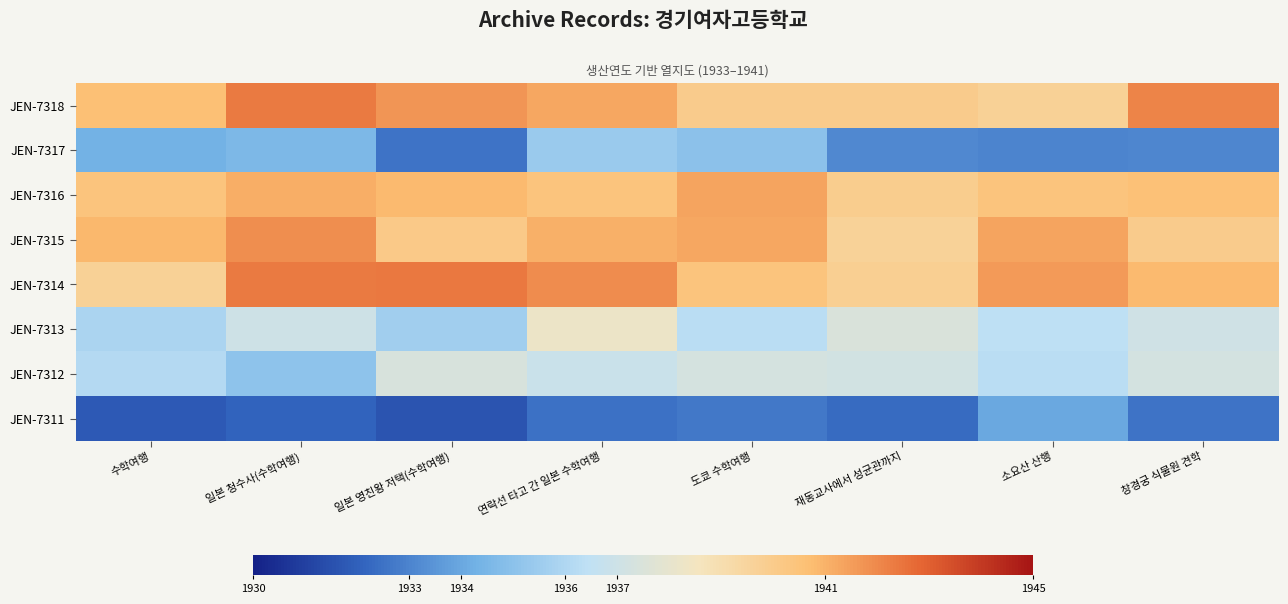

At 수학여행, list the series in order from largest to smallest.

JEN-7315, JEN-7318, JEN-7316, JEN-7314, JEN-7312, JEN-7313, JEN-7317, JEN-7311